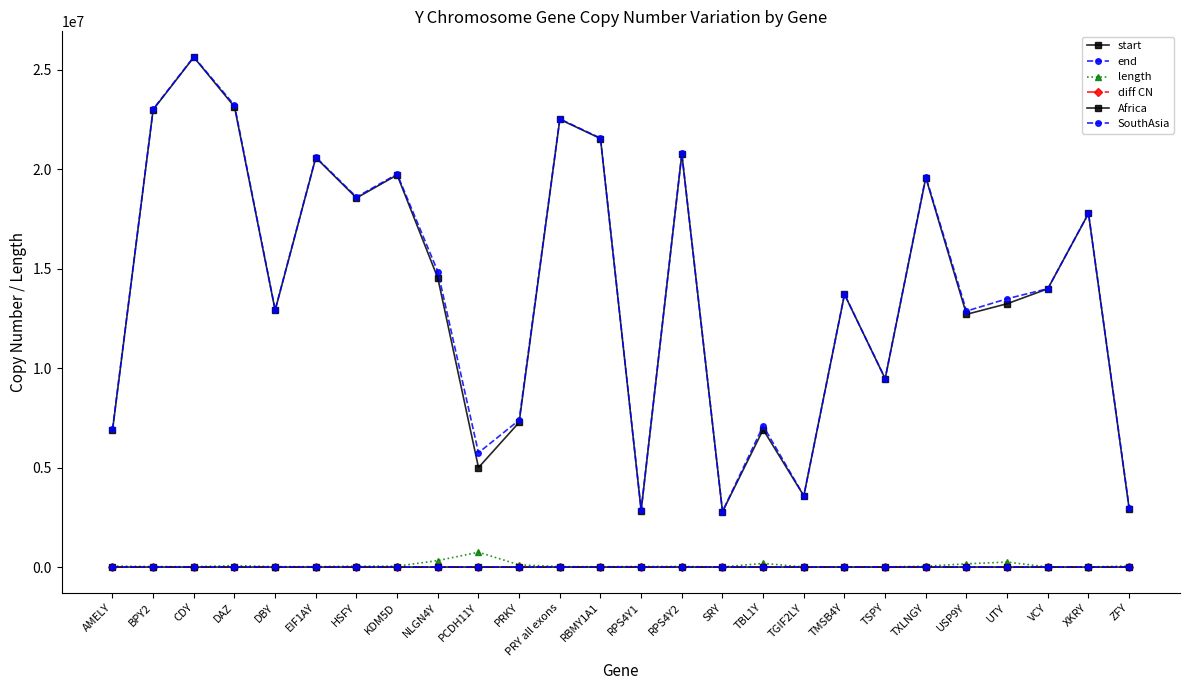

Which series changed the most between PRY all exons and XKRY?

end